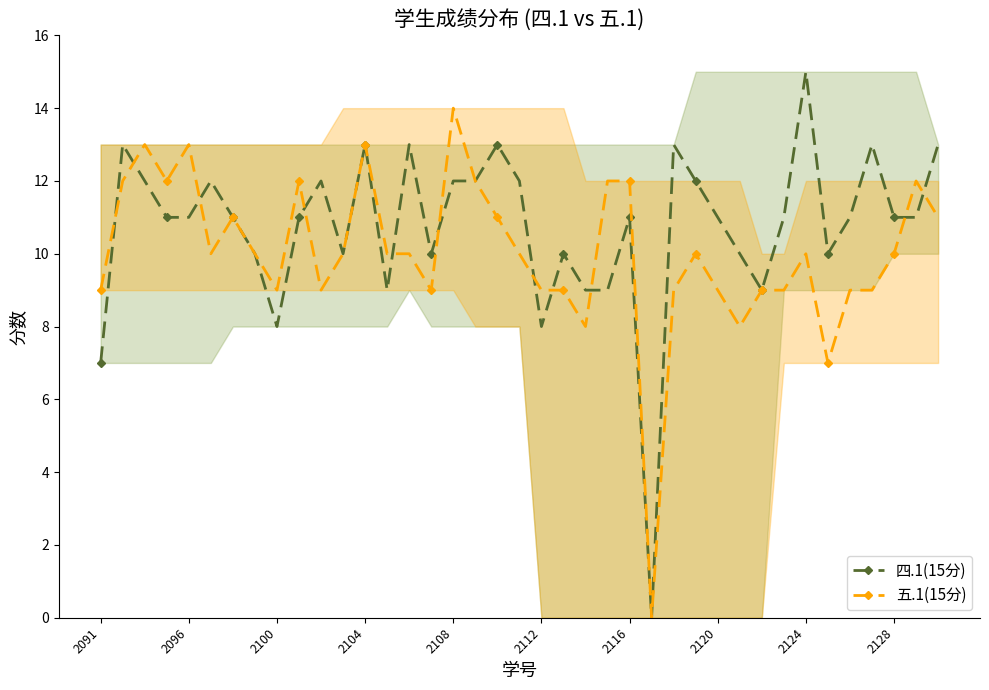

Rank the series at 21 from lowest to highest value.

五.1(15分), 四.1(15分)